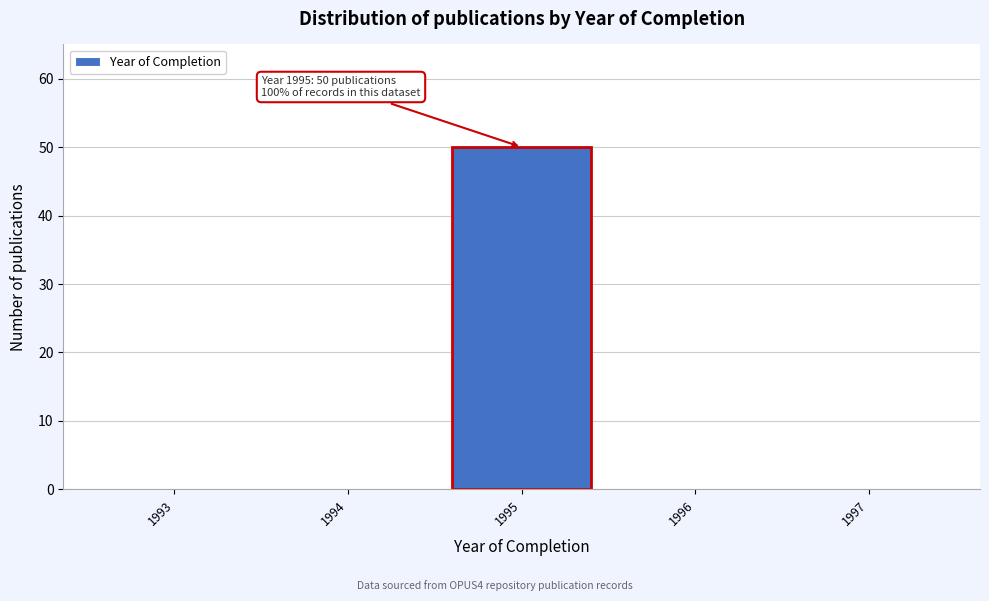

Reading left to right, transcribe all the data shown in this chart.

1993=0	1994=0	1995=50	1996=0	1997=0